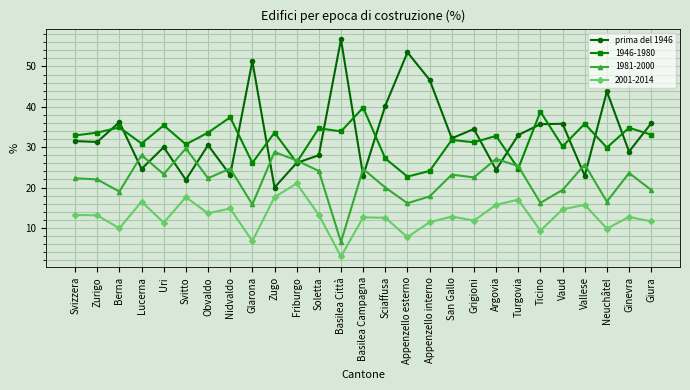

Which series has the largest range (max minus min)?

prima del 1946